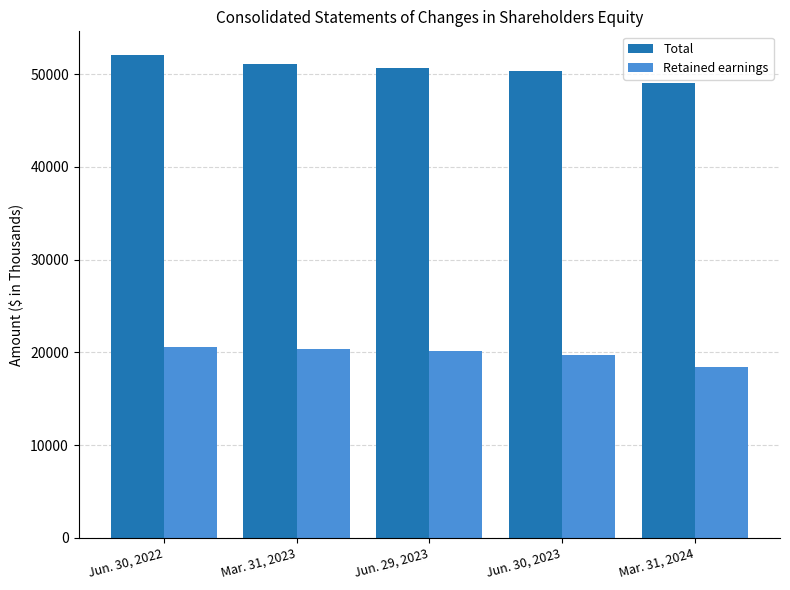

Count the number of data series in this chart.

2